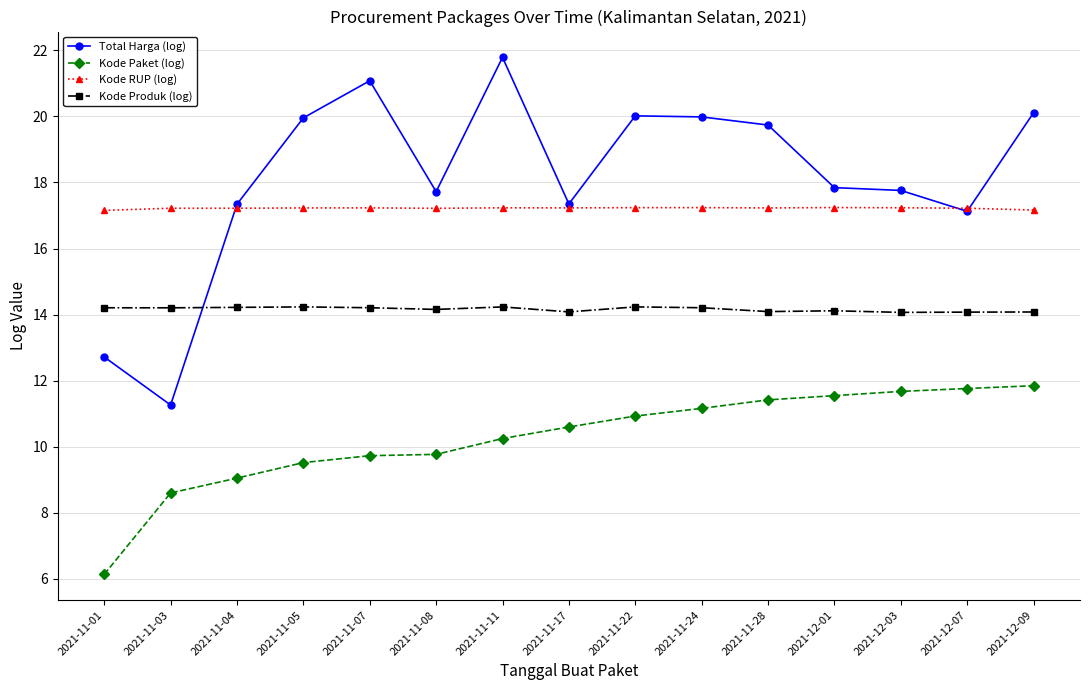

How many Kode Produk (log) values are between 14 and 15?

15